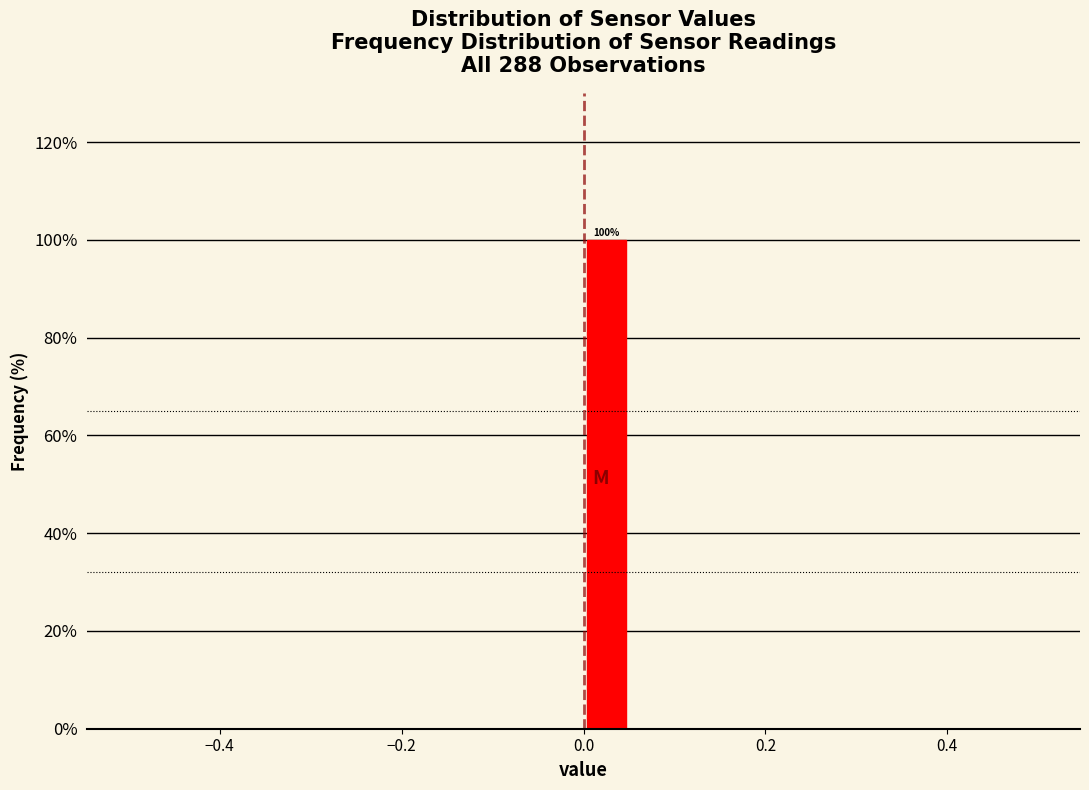

Read against the x-axis, roughly where is the centre of the tallest bar?

0.02